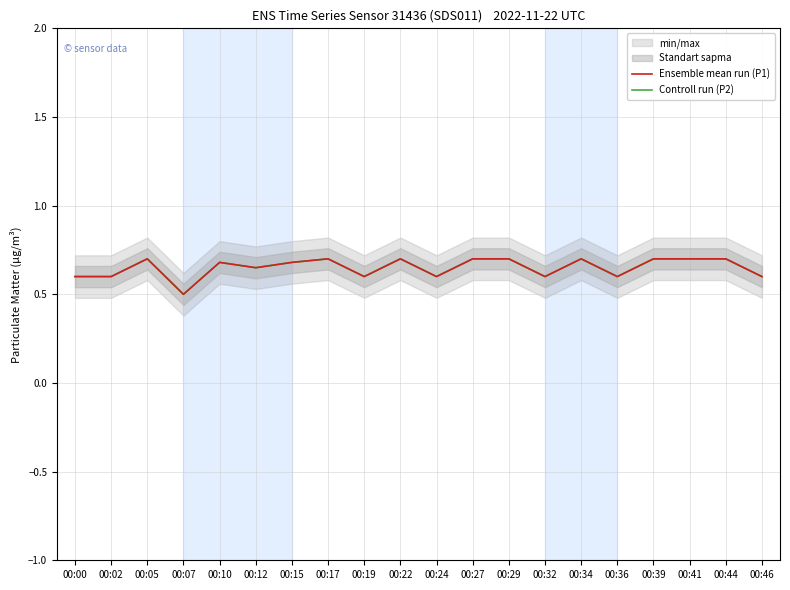

Which series changed the most between 00:24 and 00:34?

Ensemble mean run (P1)